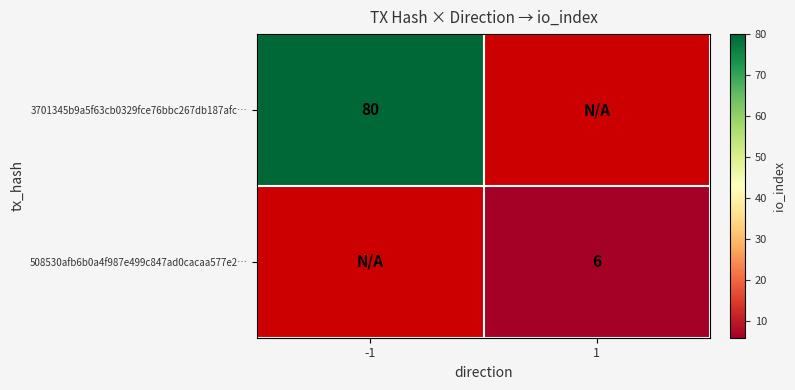

Which category has the highest value across all series?

-1